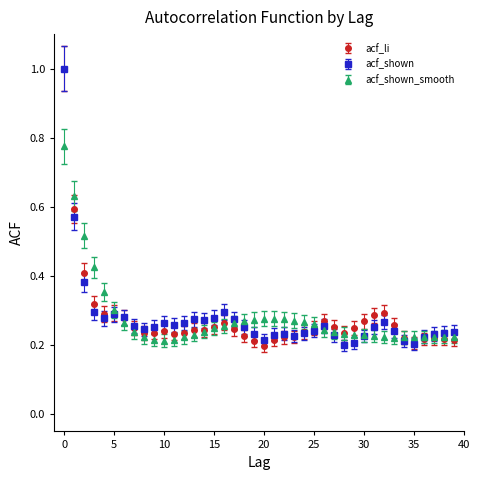

At how many categories does at least one series exceed 0?

40